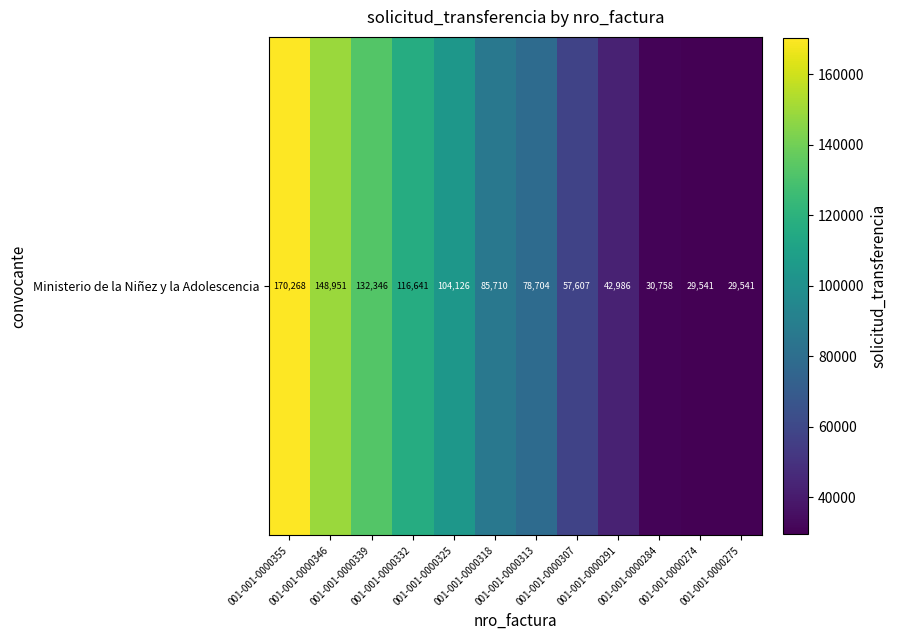

Count the number of categories in the chart.

12